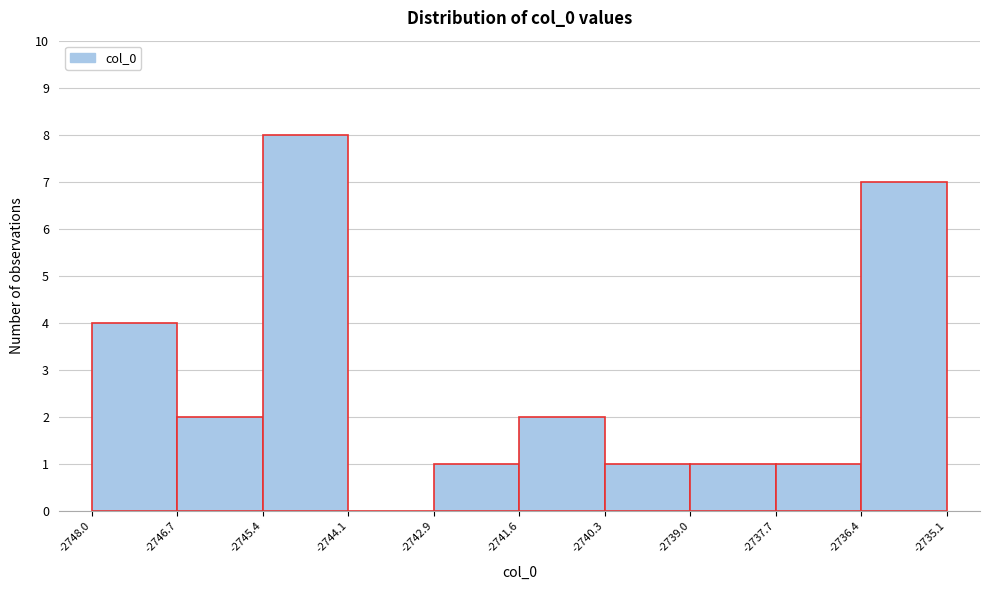

How tall is the bar that spans -2740.3 to -2739.0 on the x-axis? The values are not printed on the chart, so give them approximately, as read against the axis.

1